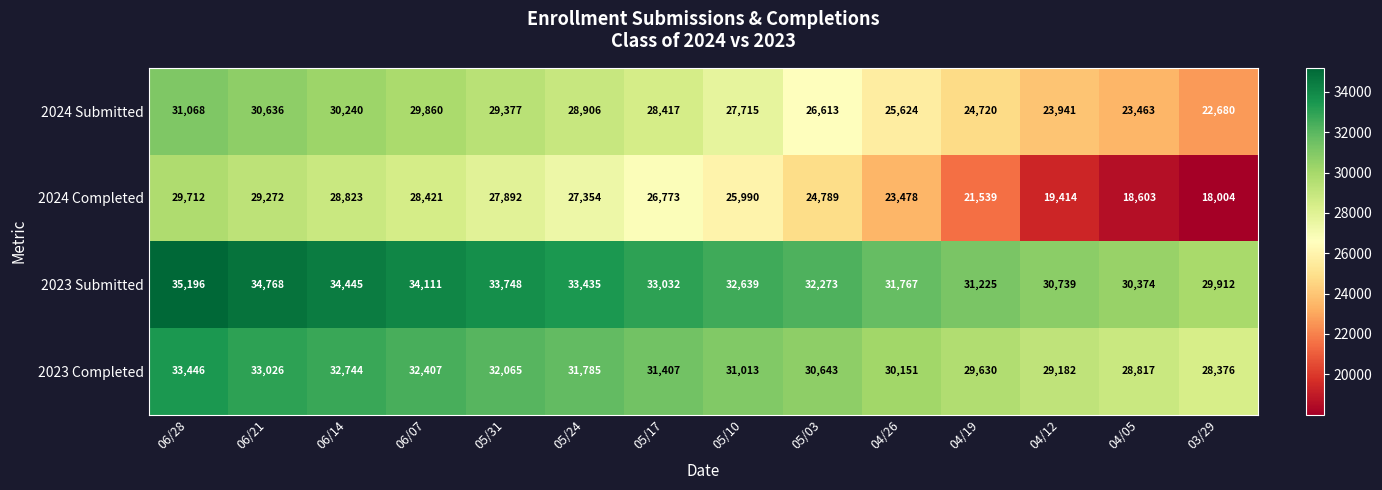

What is the difference between the second highest and second lowest values in the 2024 Submitted series?

7173